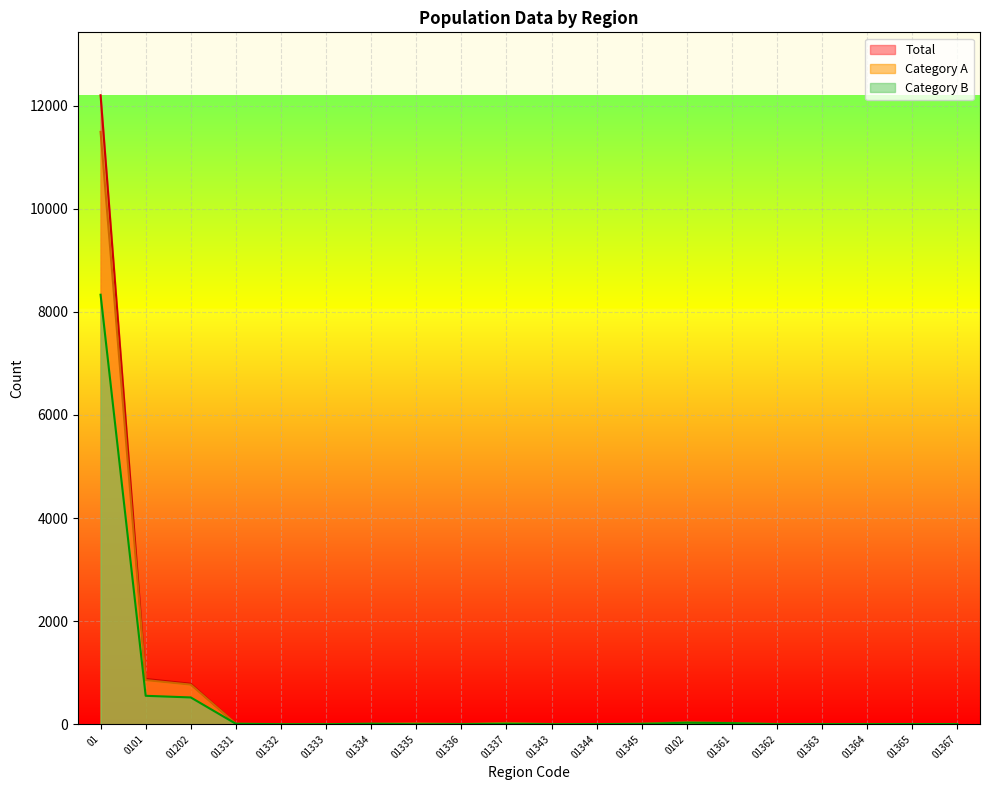

What is the label of the 4th point from the right?

01363